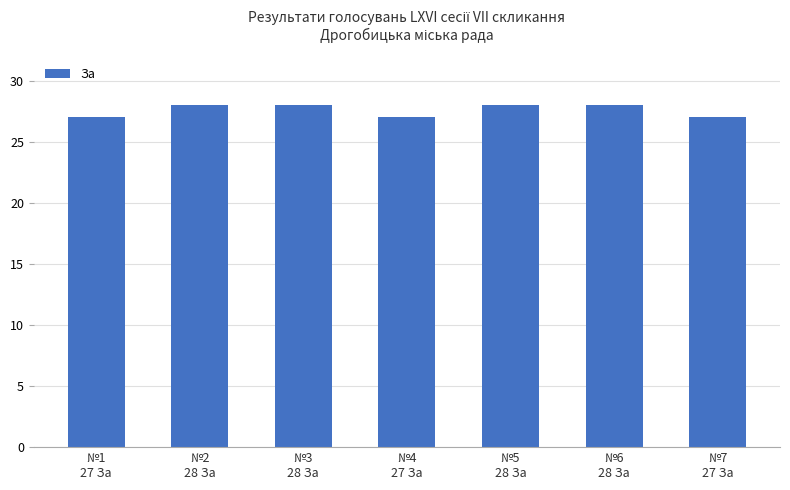

Does the chart contain stacked bars?

No